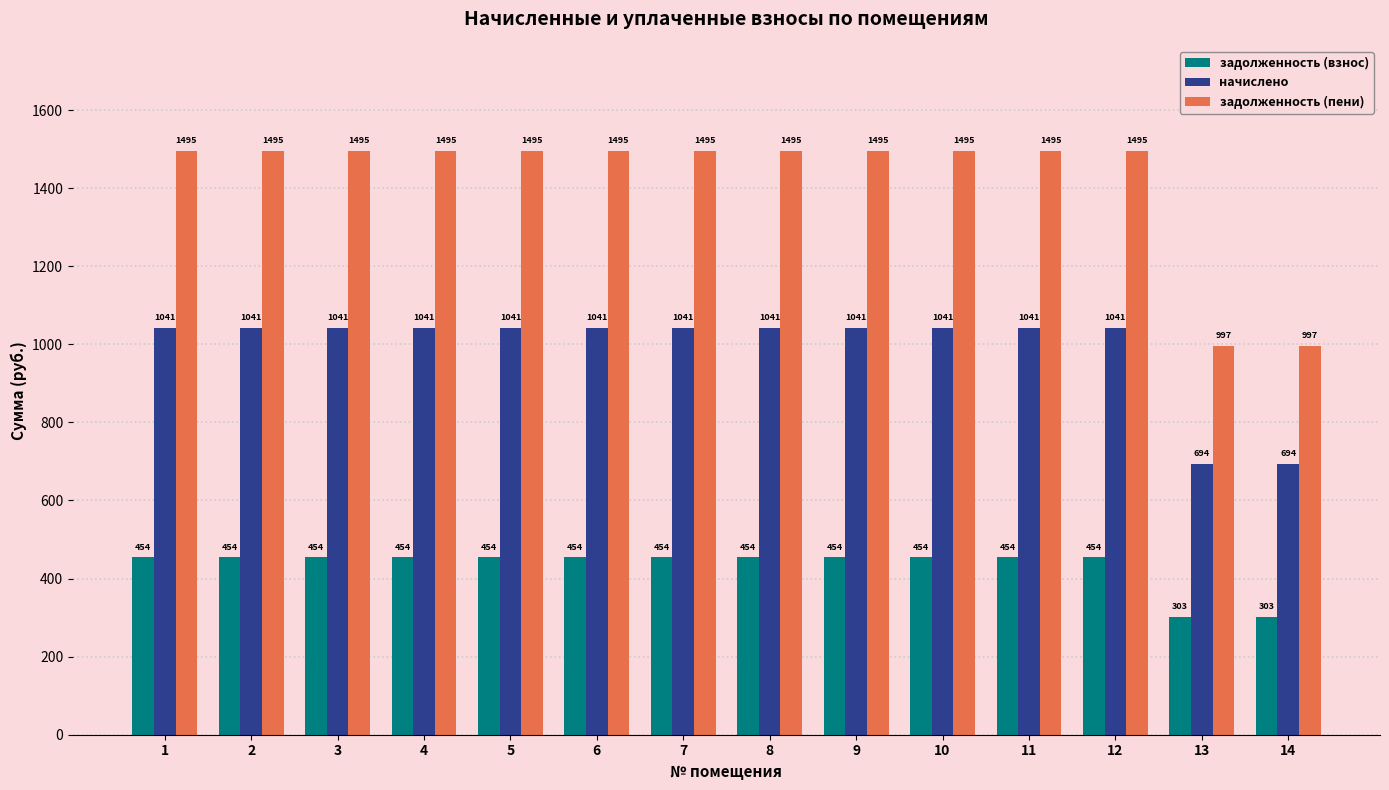

What is the sum of all начислено values?

13884.0